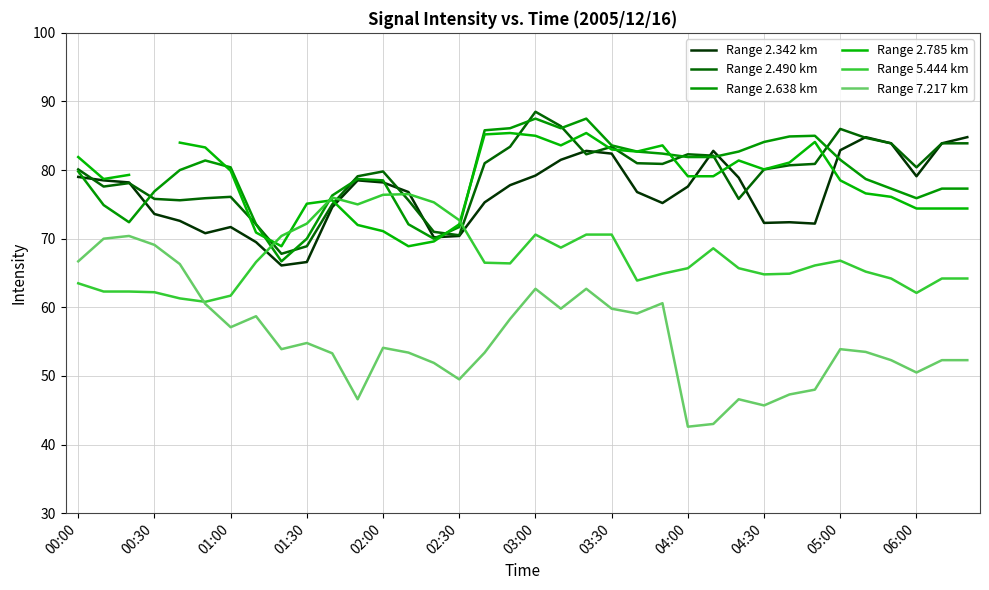

What is the highest value of the Range 7.217 km series?

70.4